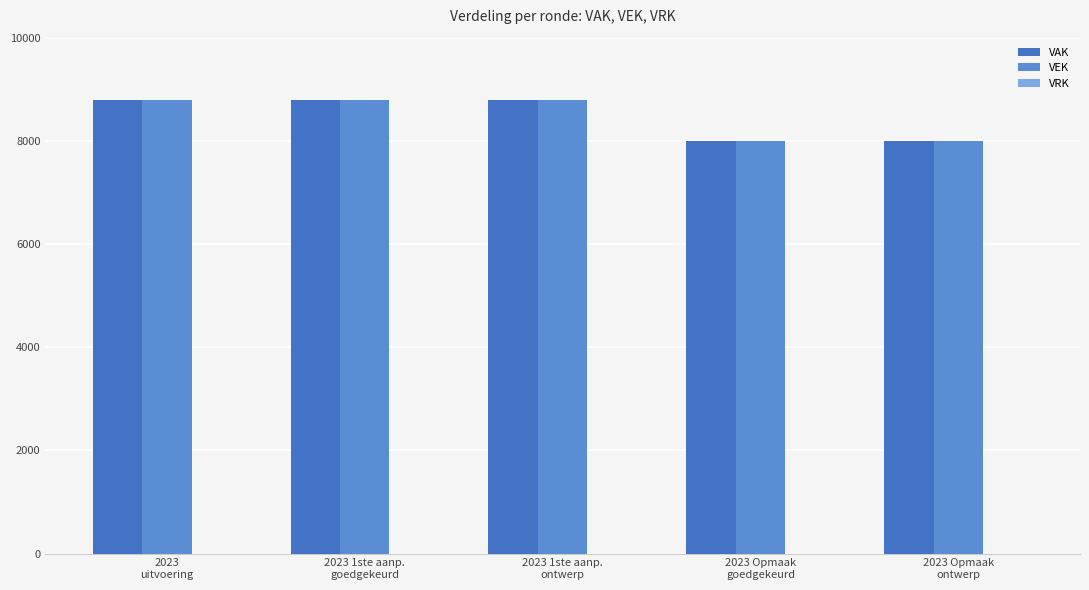

Which category has the highest value in the VAK series?

2023
uitvoering